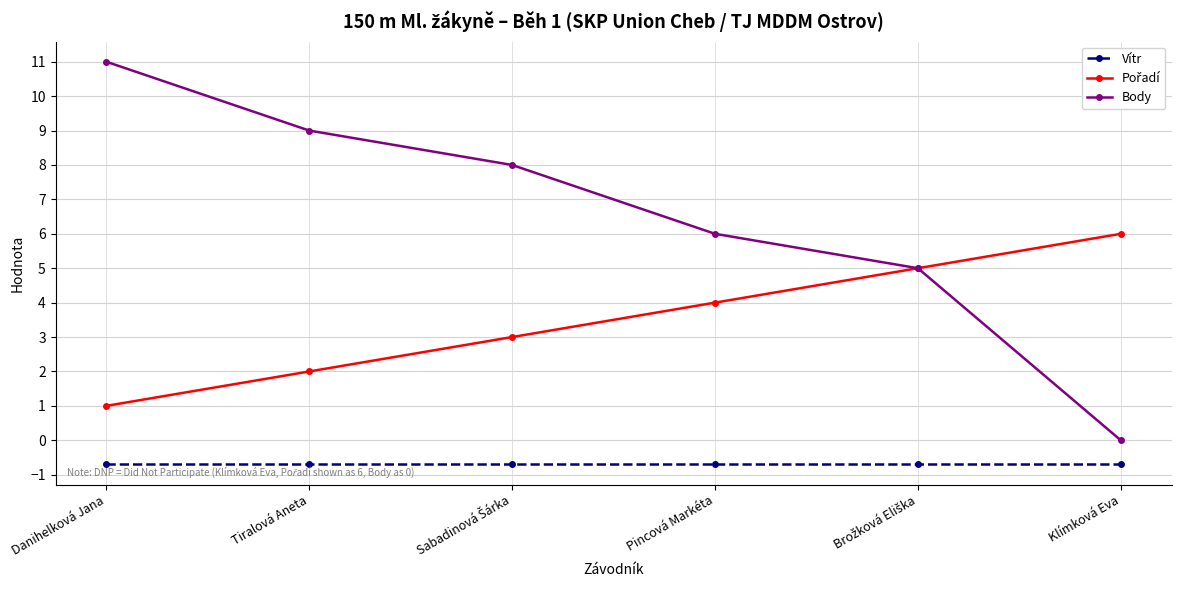

How many lines are shown in the chart?

3